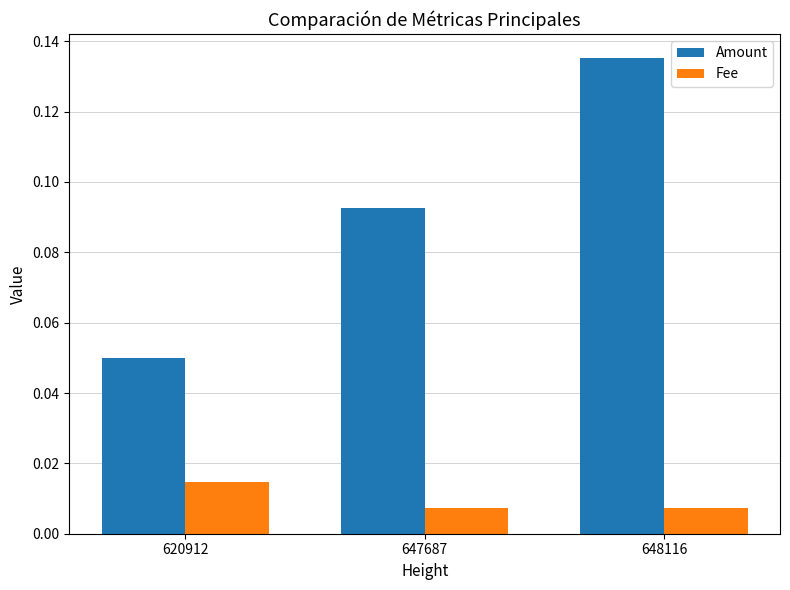

Which series has the widest spread of values?

Amount